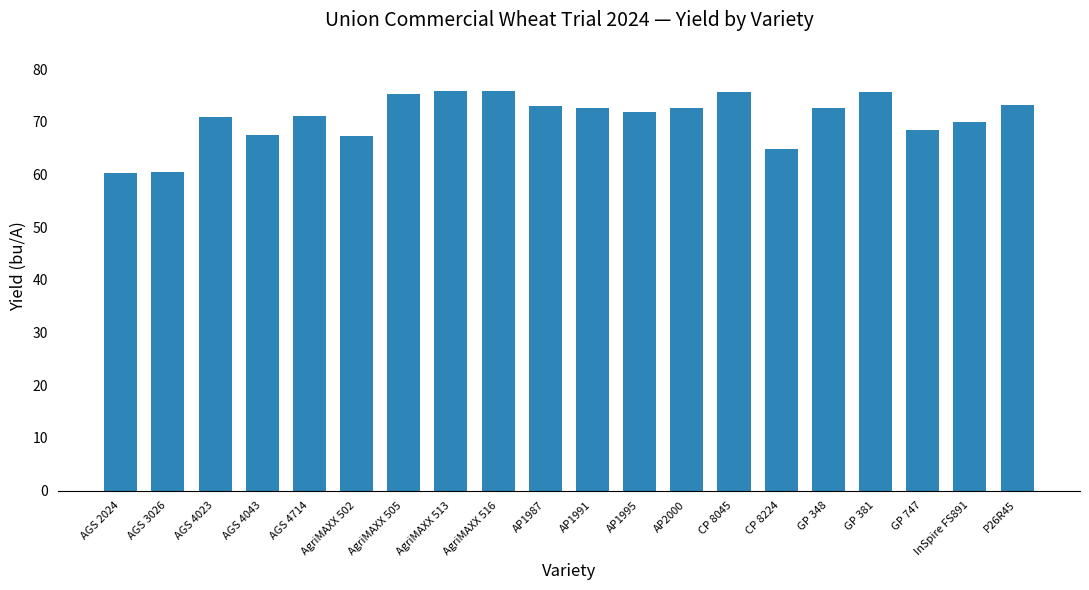

What is the maximum value shown in the chart?

75.9